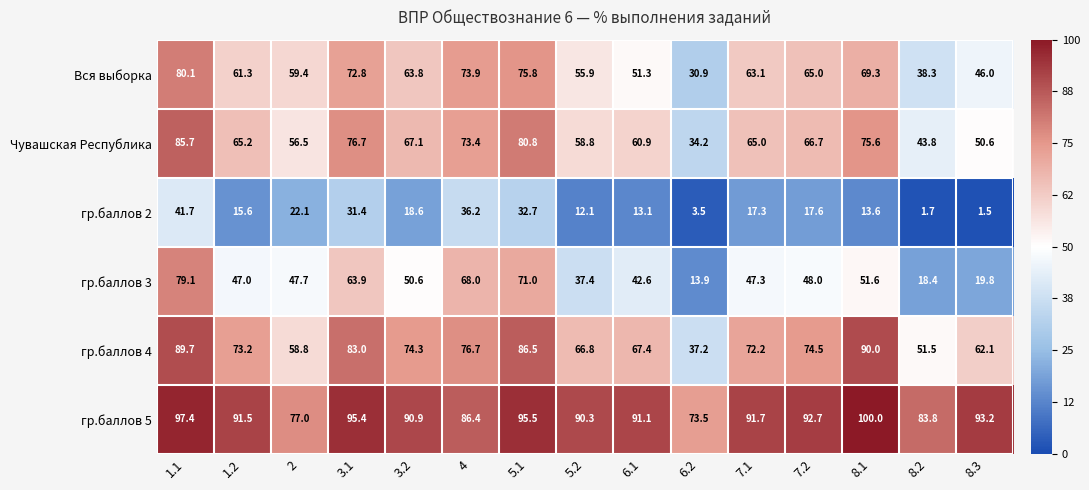

How many series are shown in this chart?

6